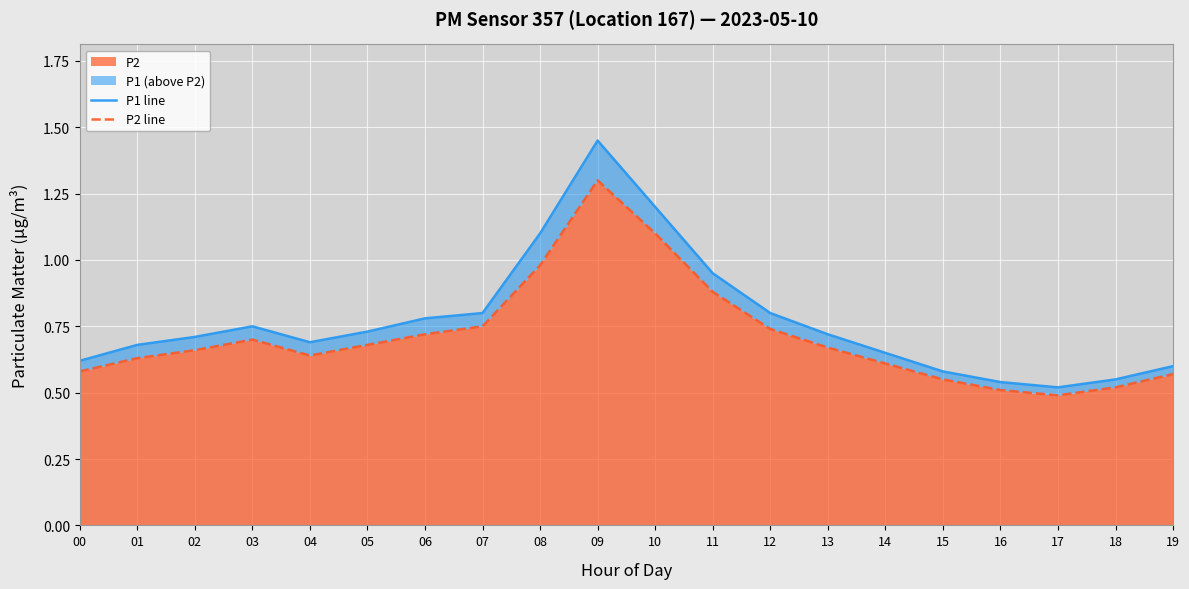

Where is P1 line nearest to the value 0?

17